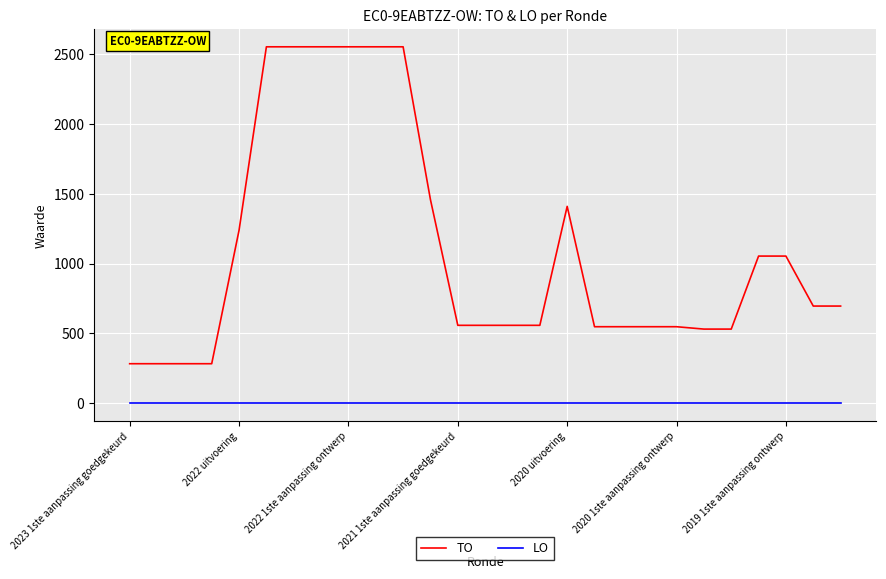

What is the difference between the maximum and minimum values in the TO series?

2270